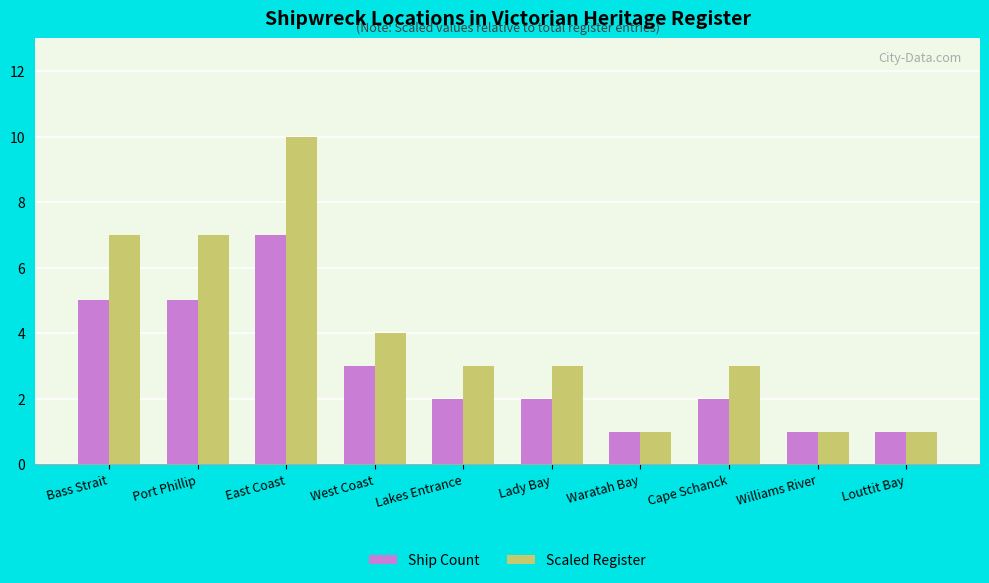

Between West Coast and Waratah Bay, which series saw the biggest shift?

Scaled Register